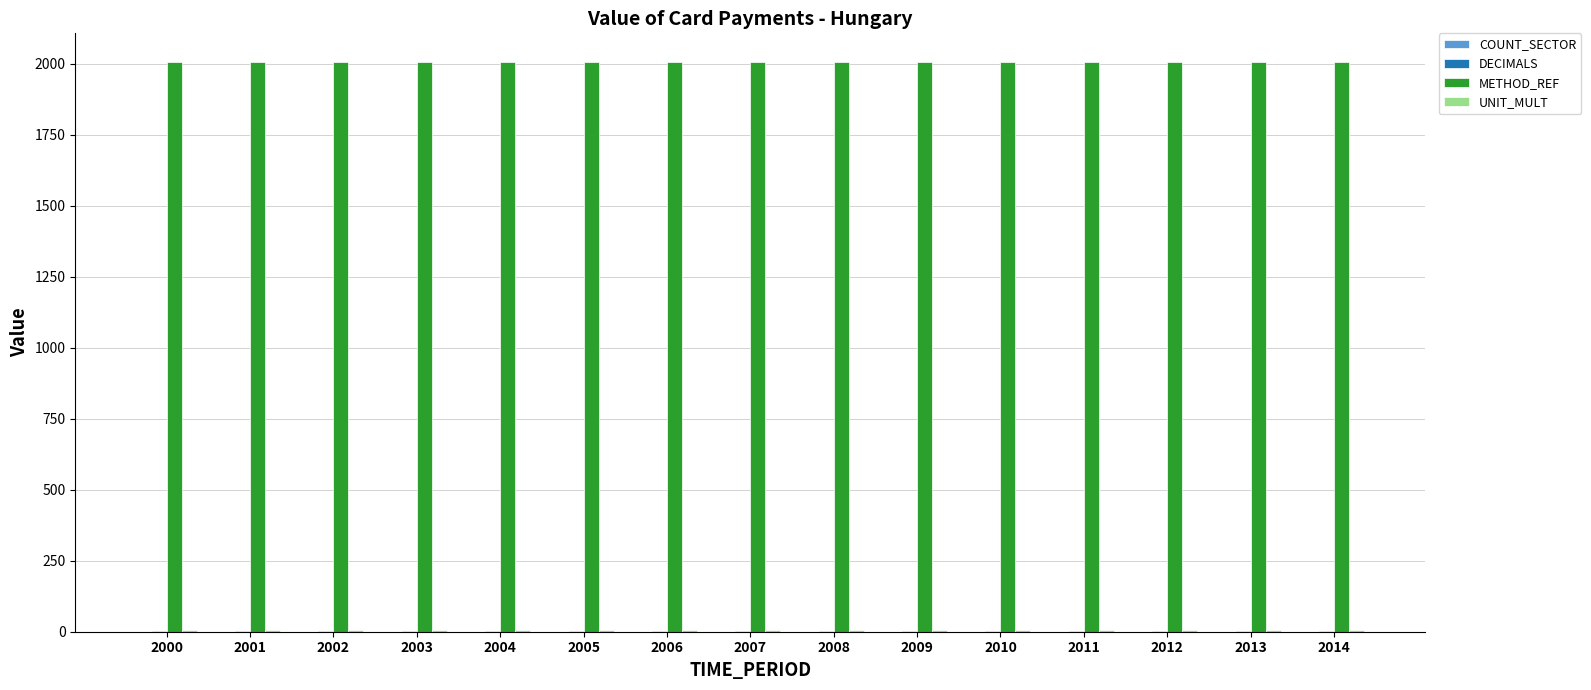

The value of METHOD_REF at 2014 is 2006. True or false?

True